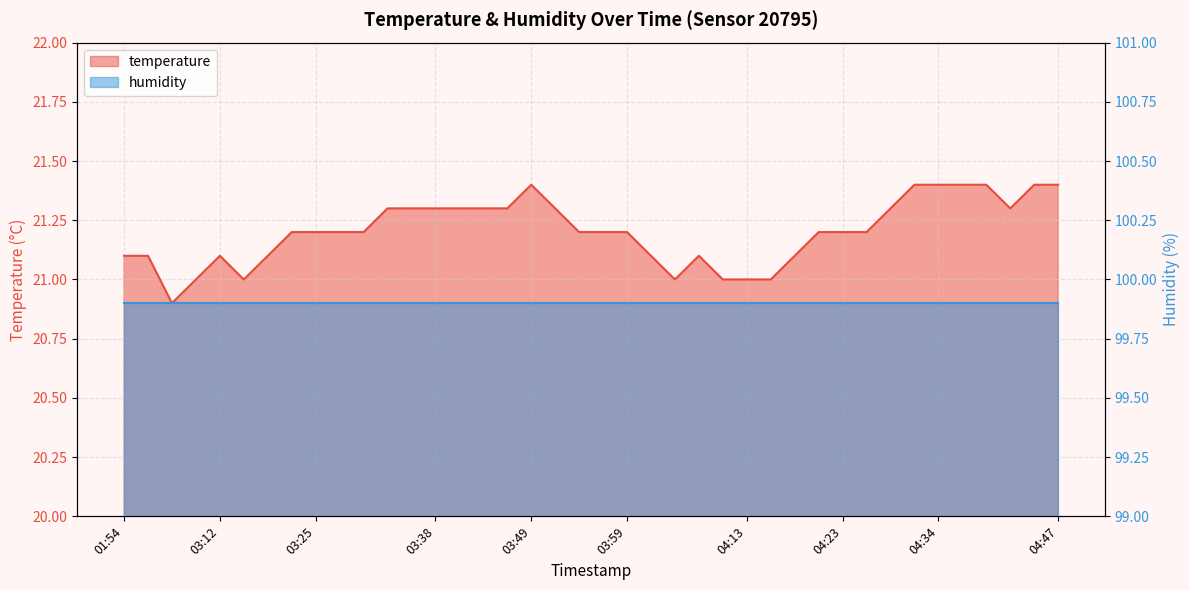

What is the difference between the maximum and minimum values?

0.5